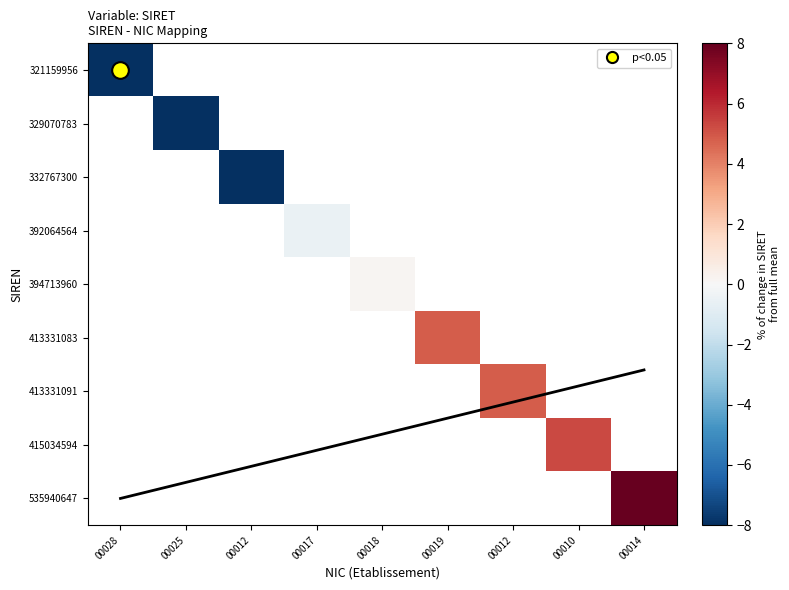

Rank the series by their average value, from lowest to highest.

321159956, 329070783, 332767300, 392064564, 394713960, 413331083, 413331091, 415034594, 535940647